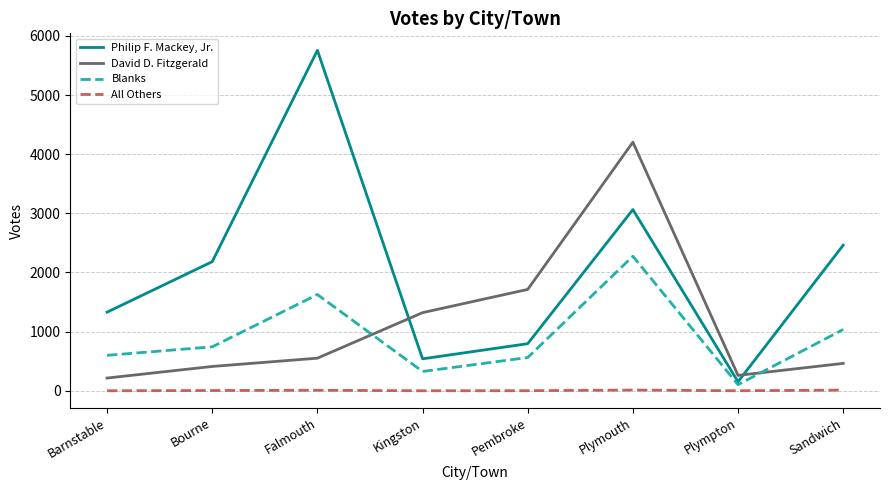

What is the difference between the second highest and second lowest values in the Blanks series?

1301